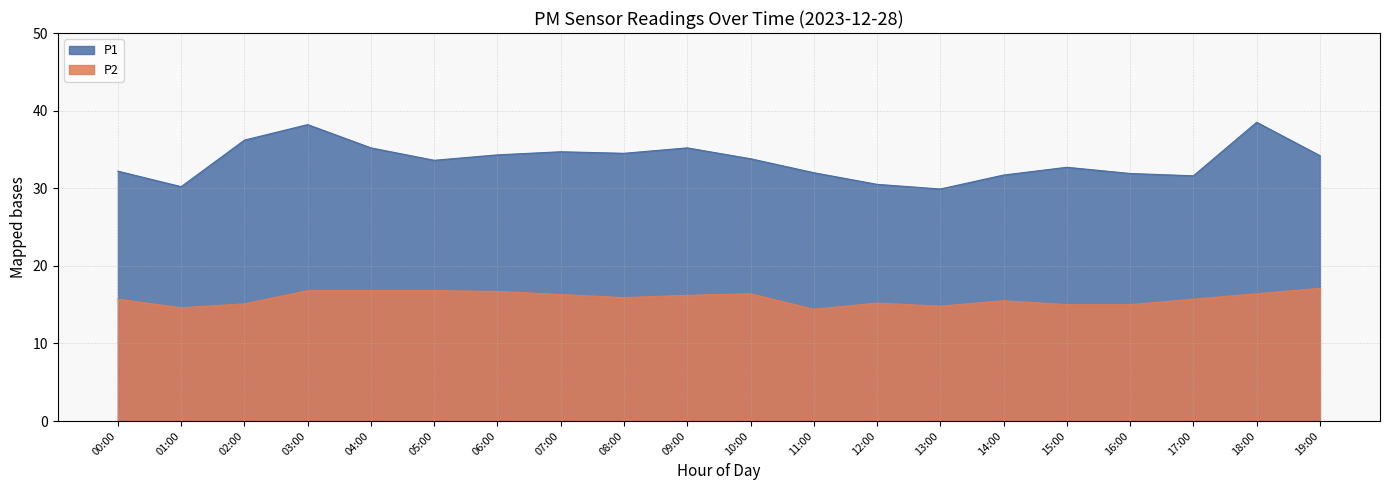

Which series has the widest spread of values?

P1